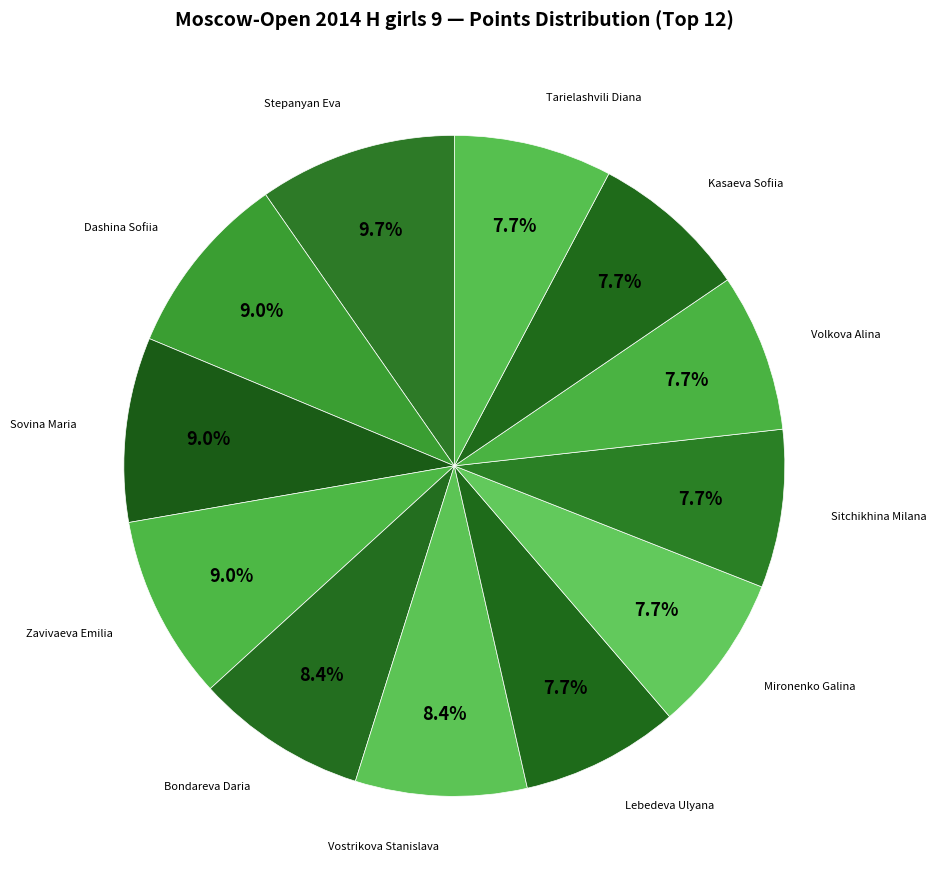

Combined, do Sovina Maria and Vostrikova Stanislava account for over 50%?

No